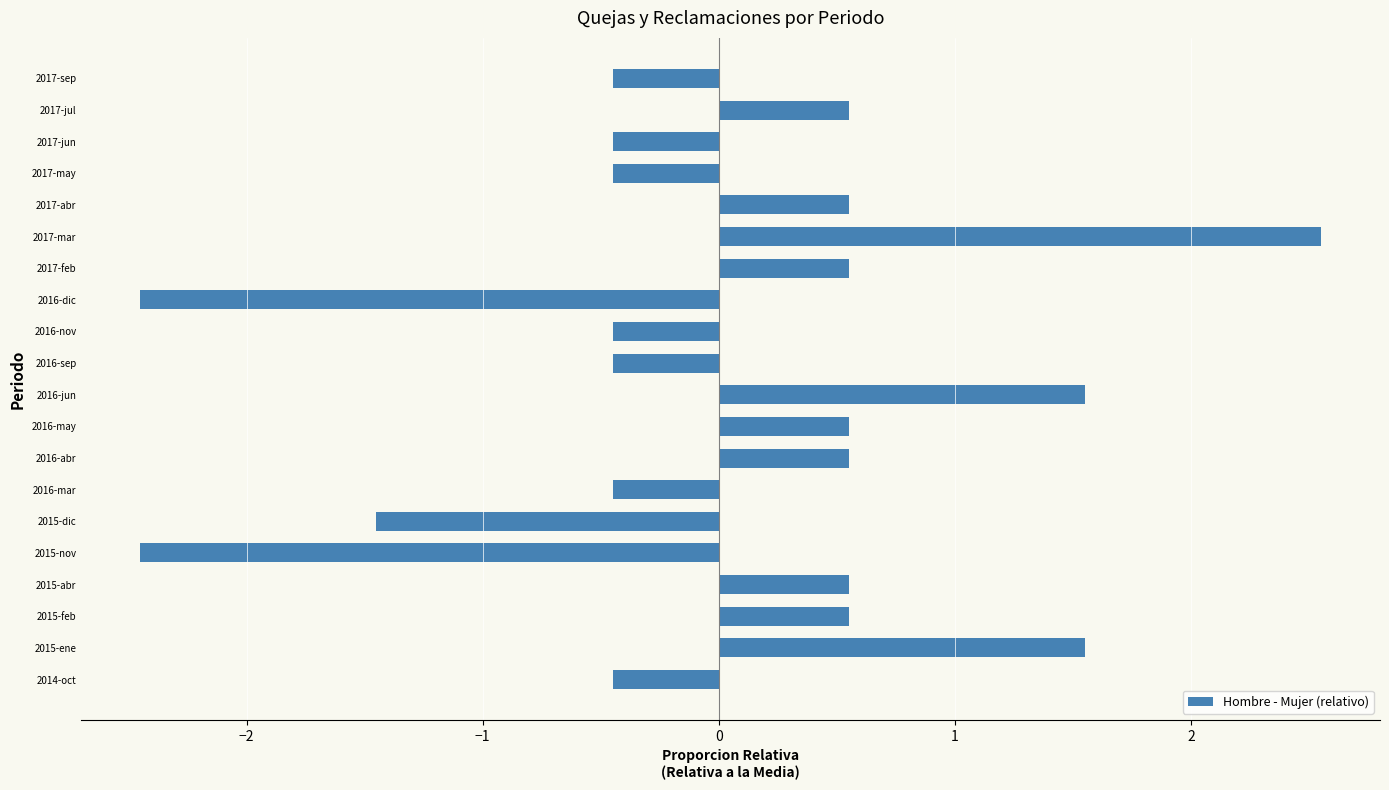

At which category does the chart reach its peak across all series?

2017-mar